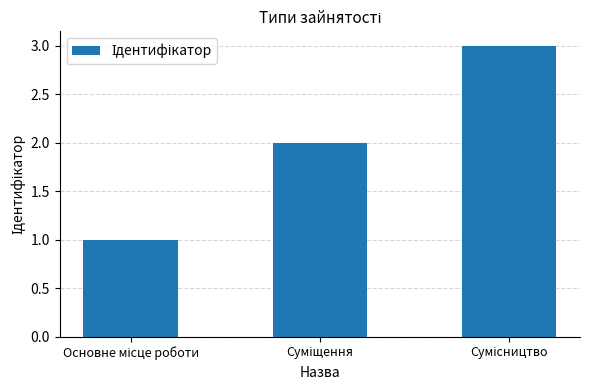

Are the bars horizontal?

No